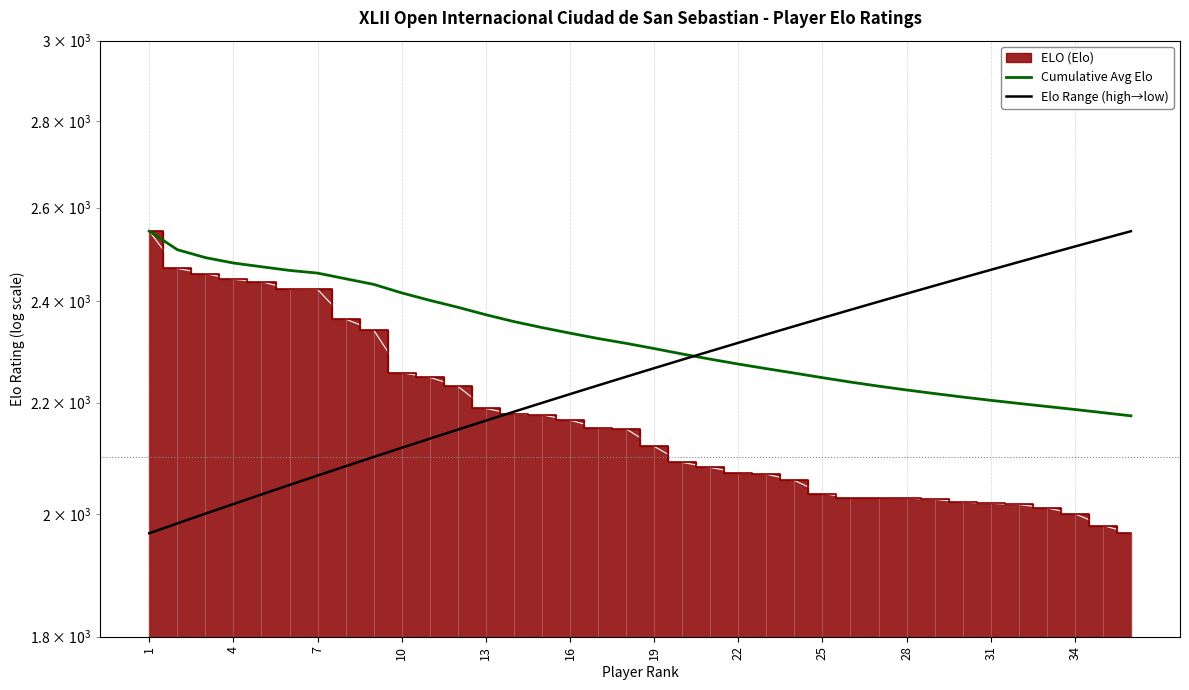

Where is Cumulative Avg Elo nearest to the value 2361?

13